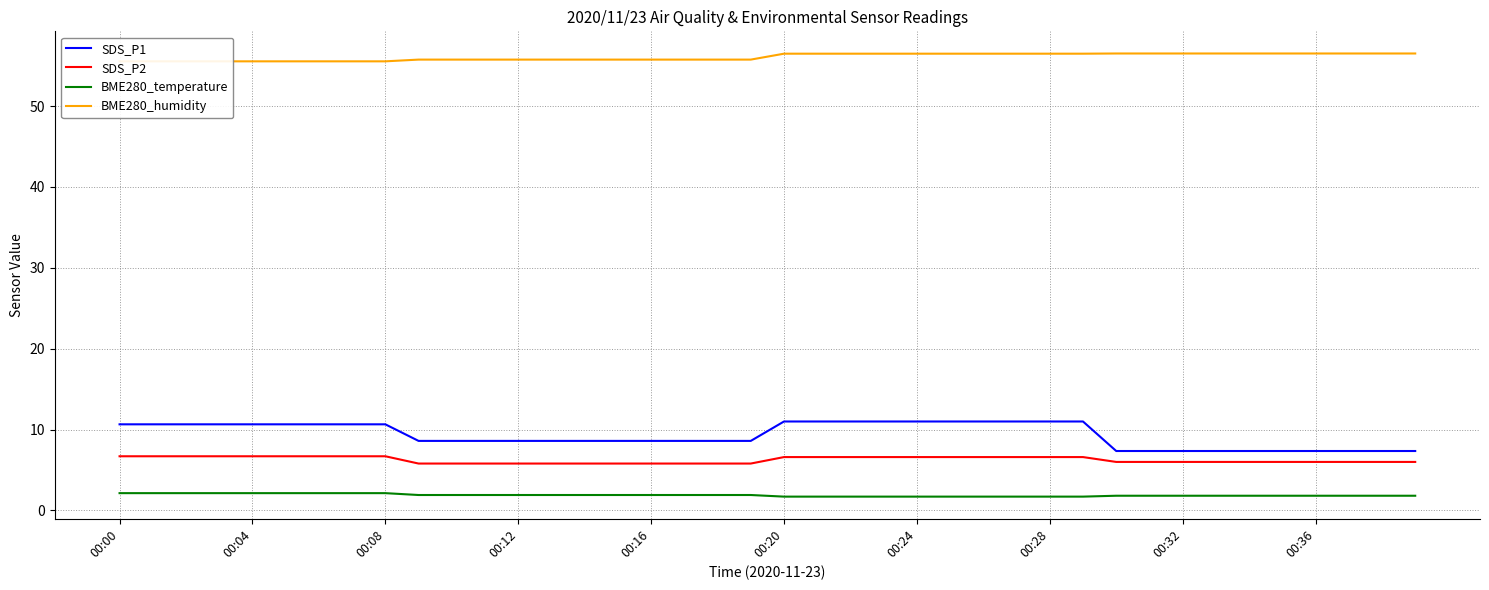

True or false: SDS_P2 and SDS_P1 cross at least once.

False